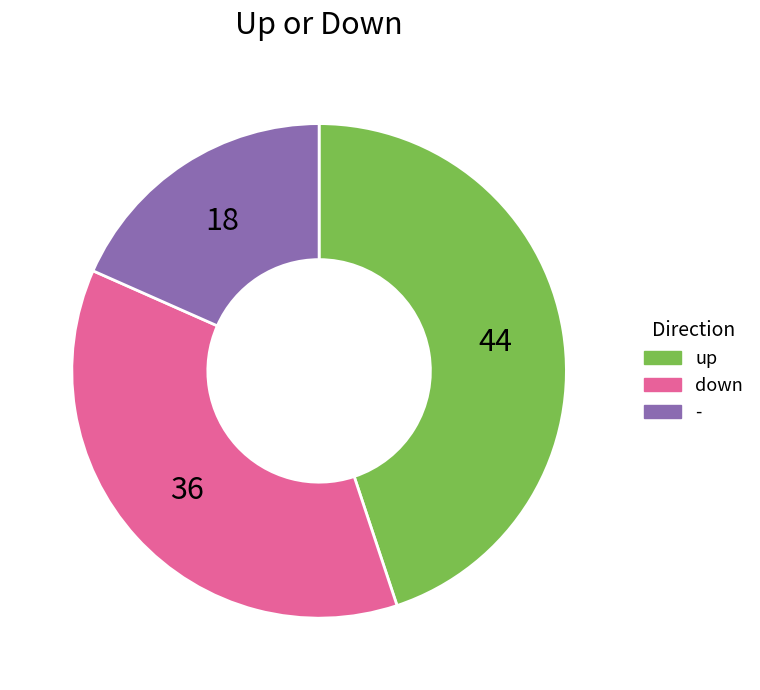

Approximately how many times larger is the value at up compared to -?

2.4